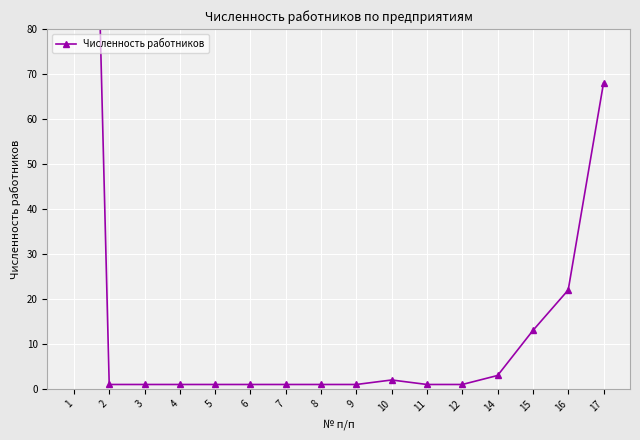

What is the sum of the values at 2 and 1?

313